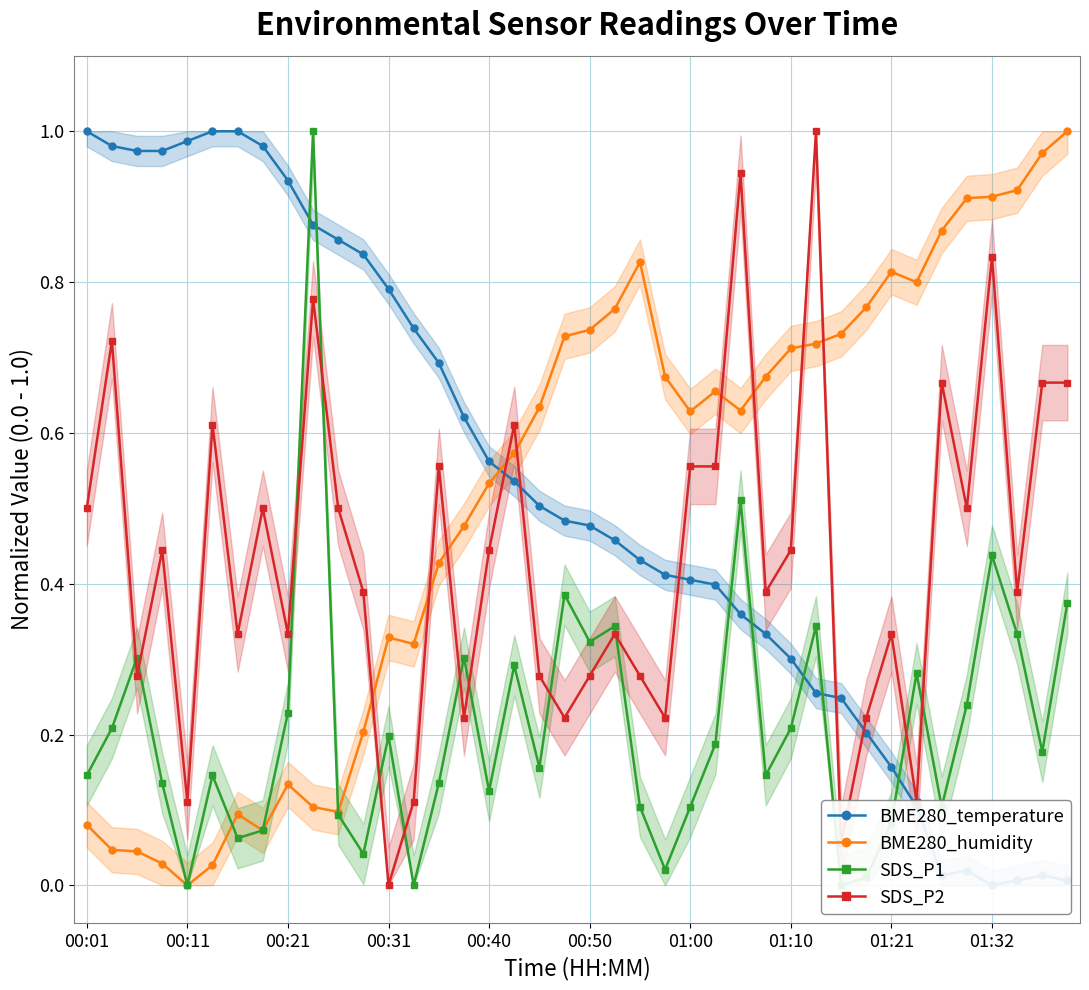

Which series has the widest spread of values?

BME280_temperature